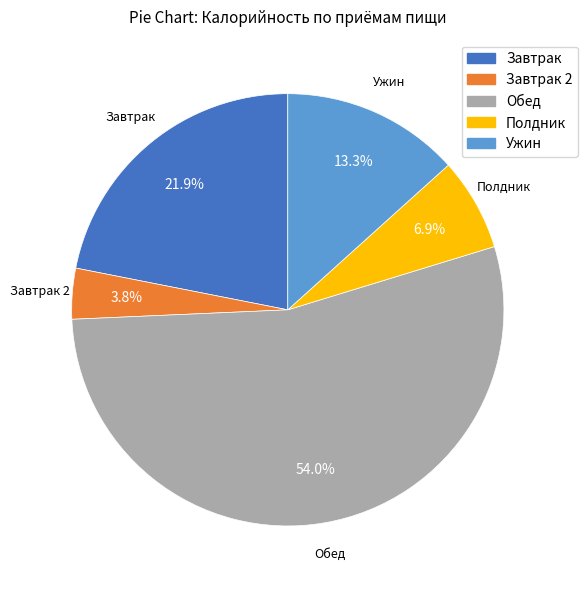

To the nearest percent, what is the combined percentage of Обед and Завтрак 2?

58%